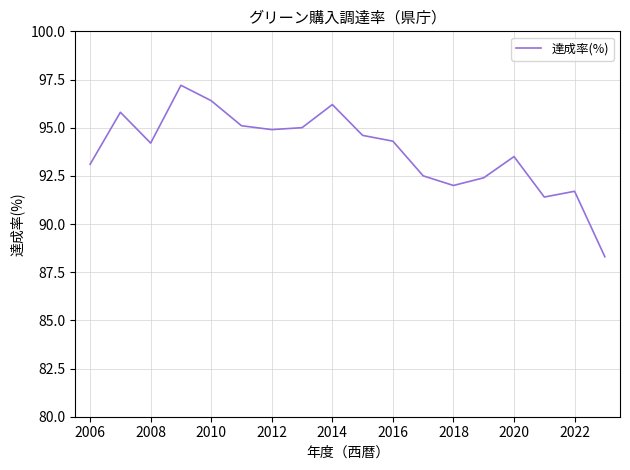

What is the difference between the maximum and minimum values?

8.9